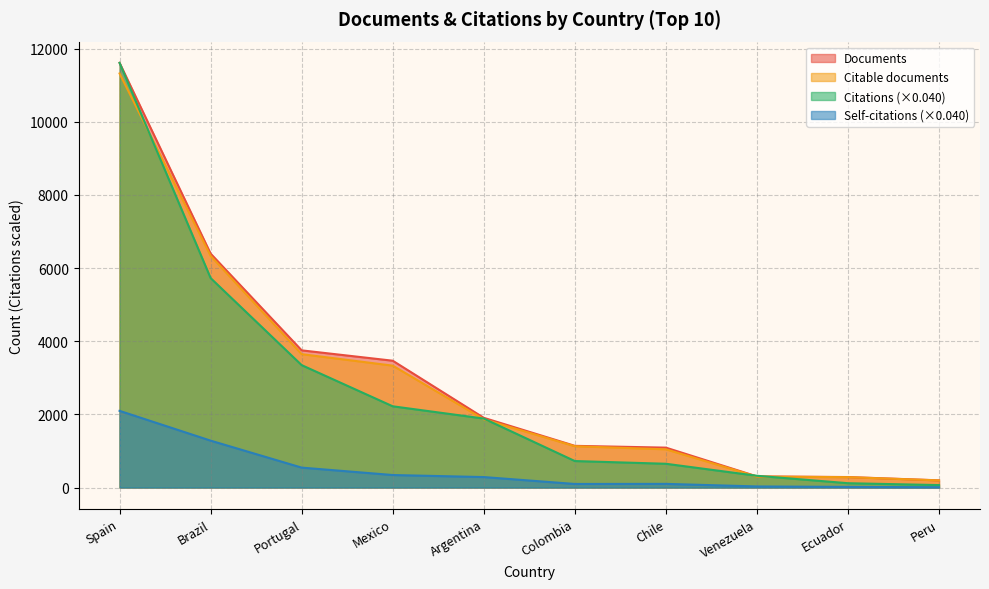

How many data points in Documents are less than 1906?

5